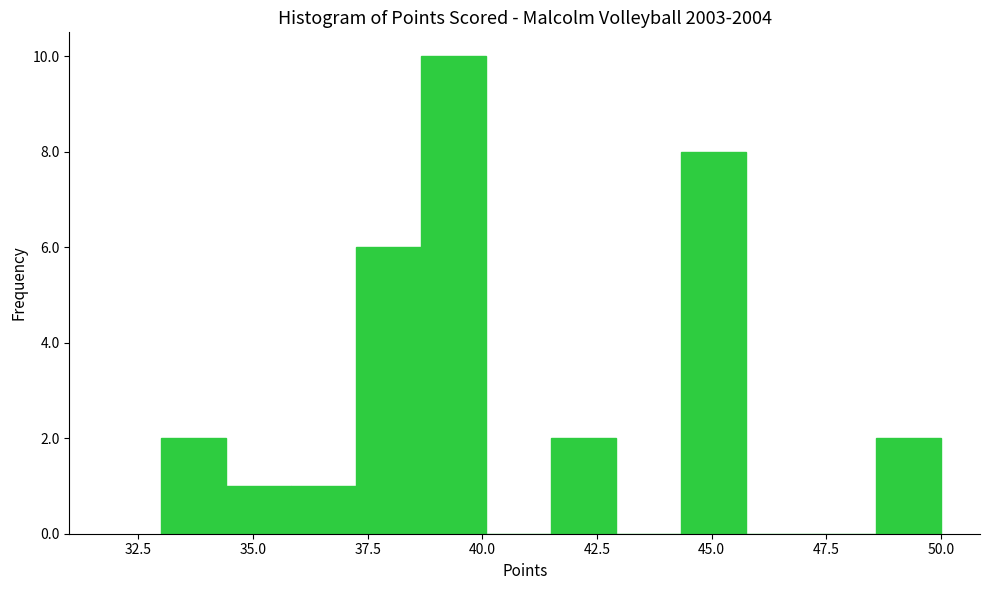

Around what value on the x-axis is the tallest bar? Give the approximate position of its centre, as read against the axis.

39.5